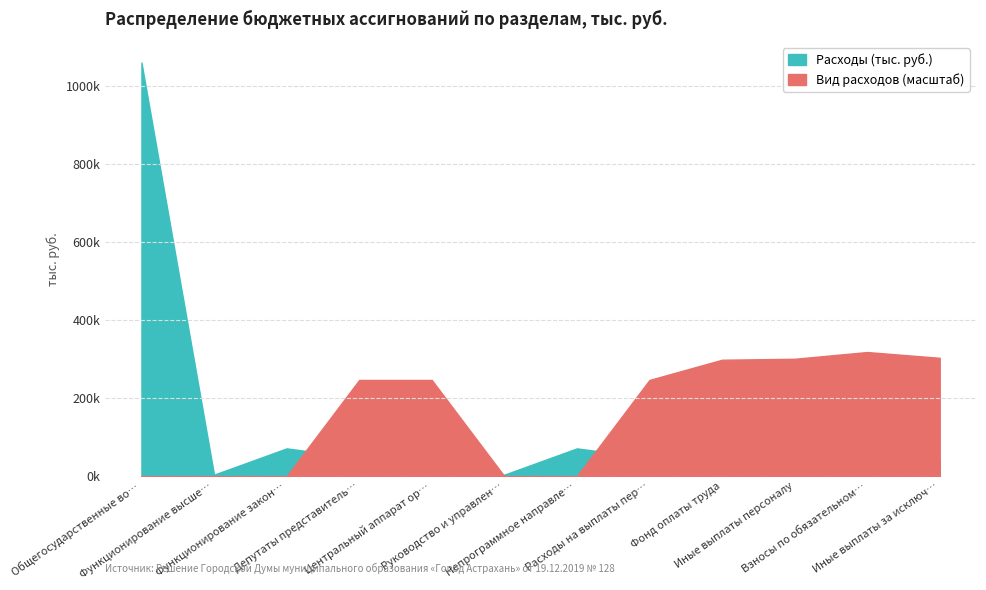

What is the sum of the Расходы (тыс. руб.) values at Депутаты представительного органа and Общегосударственные вопросы?

1107122.8